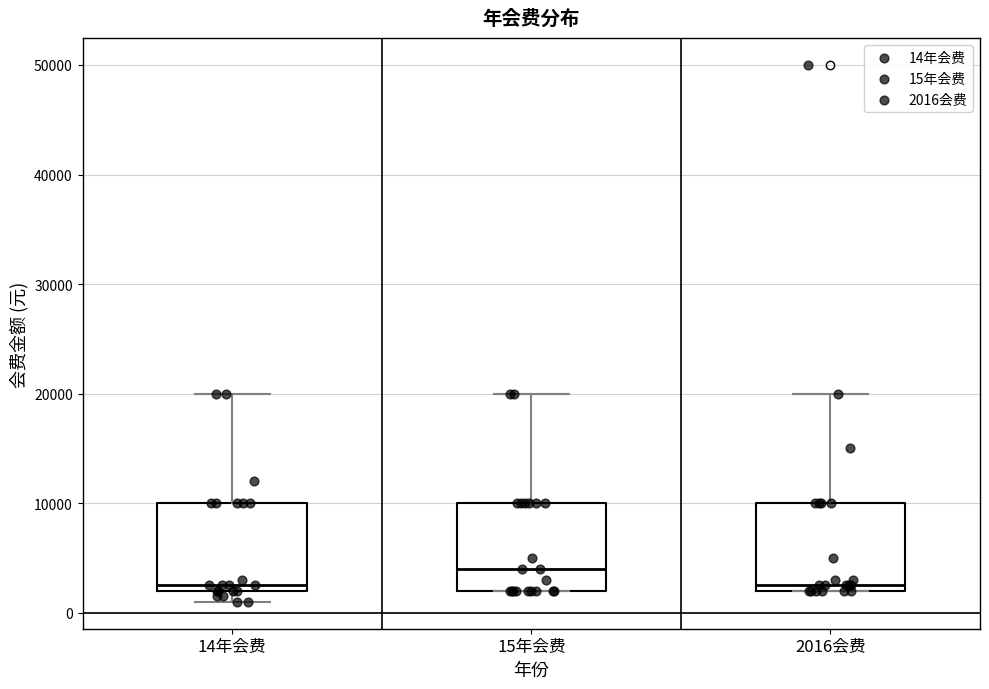

Reading left to right, transcribe this box plot: for each box, give where its median line is, the range the box spans, and where its two whiskers end, as read against the y-axis. The values are not printed on the chart, so give them approximately, as read against the axis.

14年会费: median 3000, box 2000 to 10000, whiskers 1000 to 20000
15年会费: median 4000, box 2000 to 10000, whiskers 2000 to 20000
2016会费: median 3000, box 2000 to 10000, whiskers 2000 to 20000